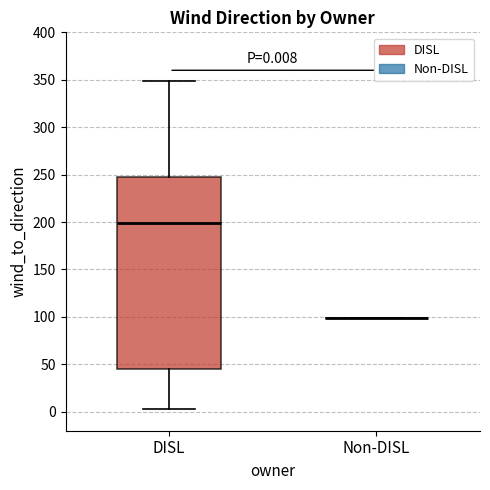

Comparing the boxes themselves (not the whiskers), which one is the tallest?

DISL